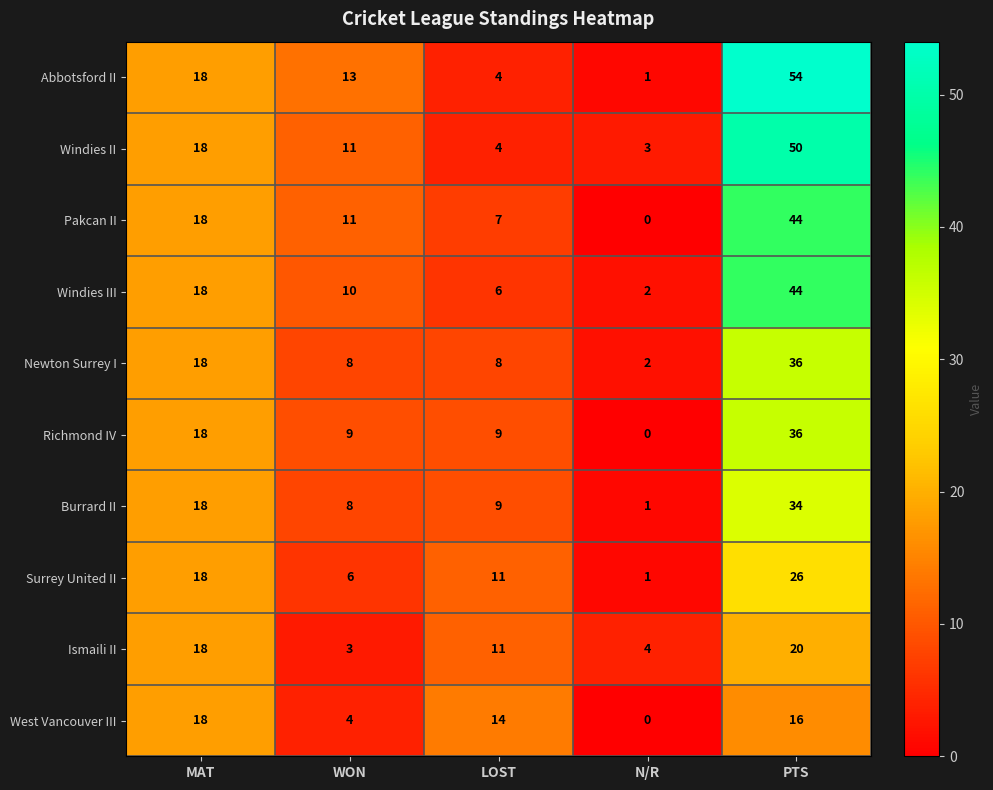

Rank the categories by Burrard II value from lowest to highest.

N/R, WON, LOST, MAT, PTS